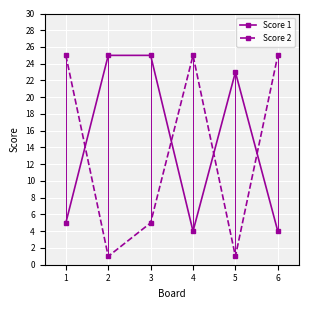

Reading left to right, list all the values displayed in this chart.

Score 1: 5	25	25	4	23	4
Score 2: 25	1	5	25	1	25